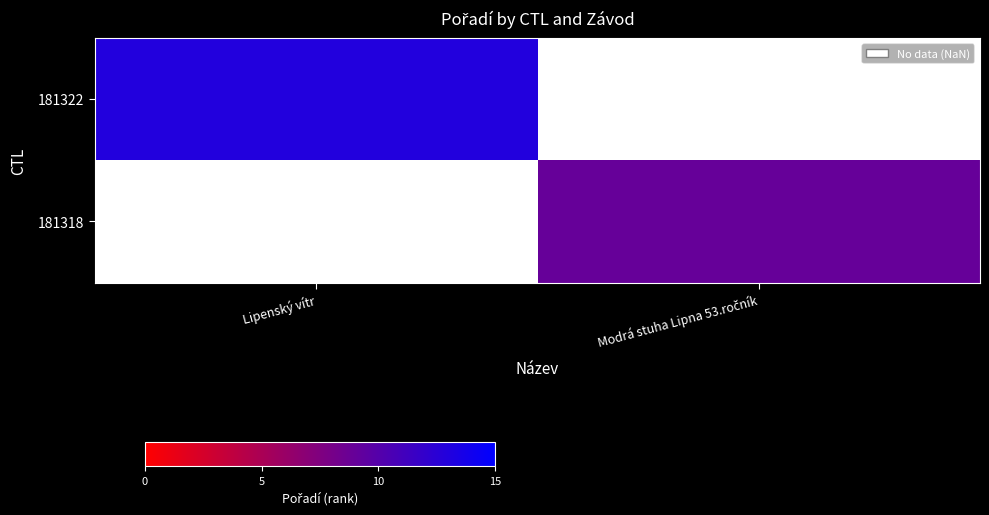

At which label does 181322 reach its peak?

Lipenský vítr